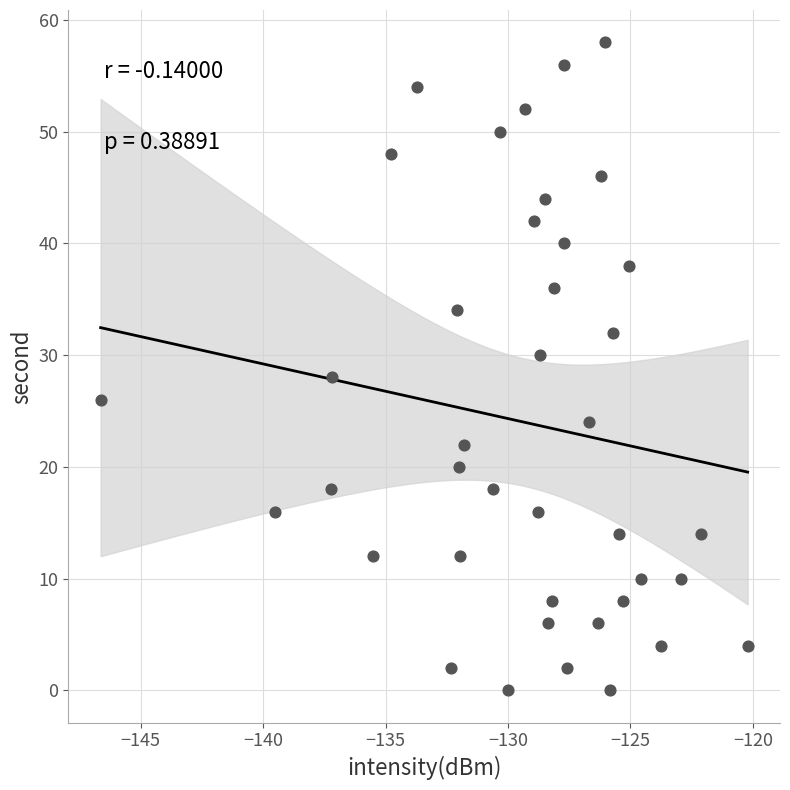

What is the range of Y values (max minus min)?

58